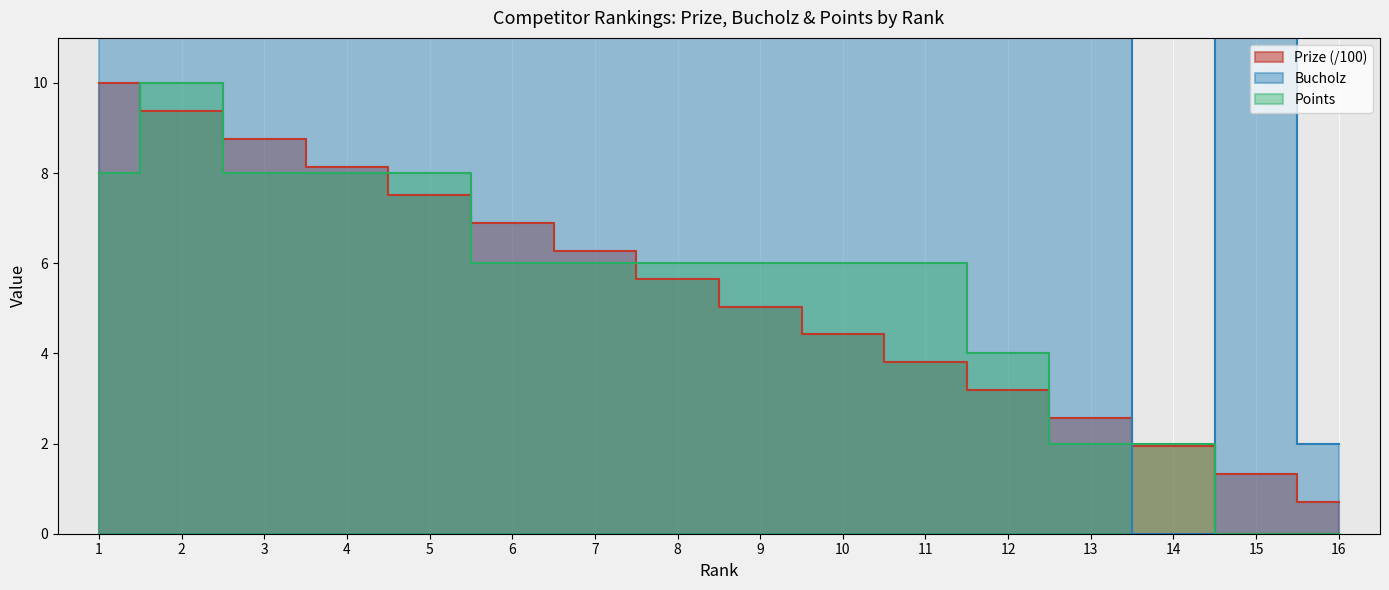

How many lines are shown in the chart?

3